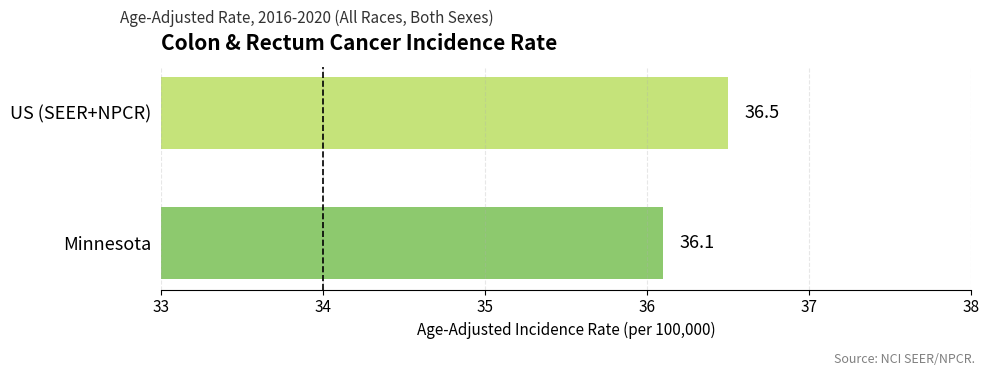

What is the average value?

36.3